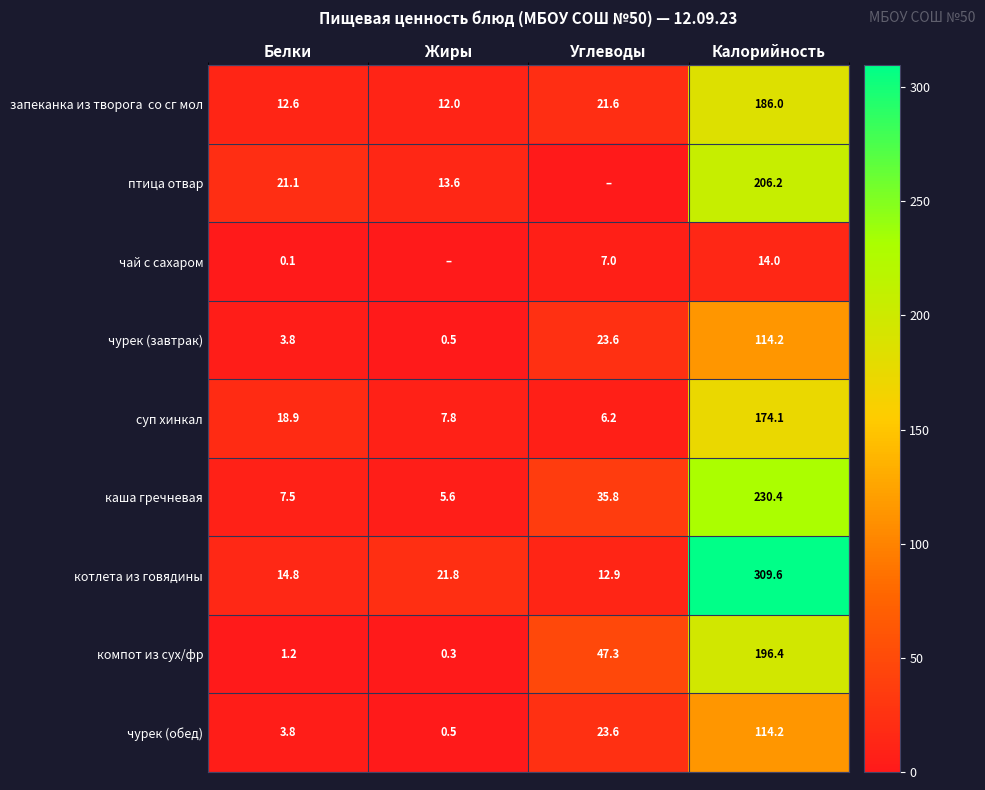

What is the total value across all series at Калорийность?

1545.1